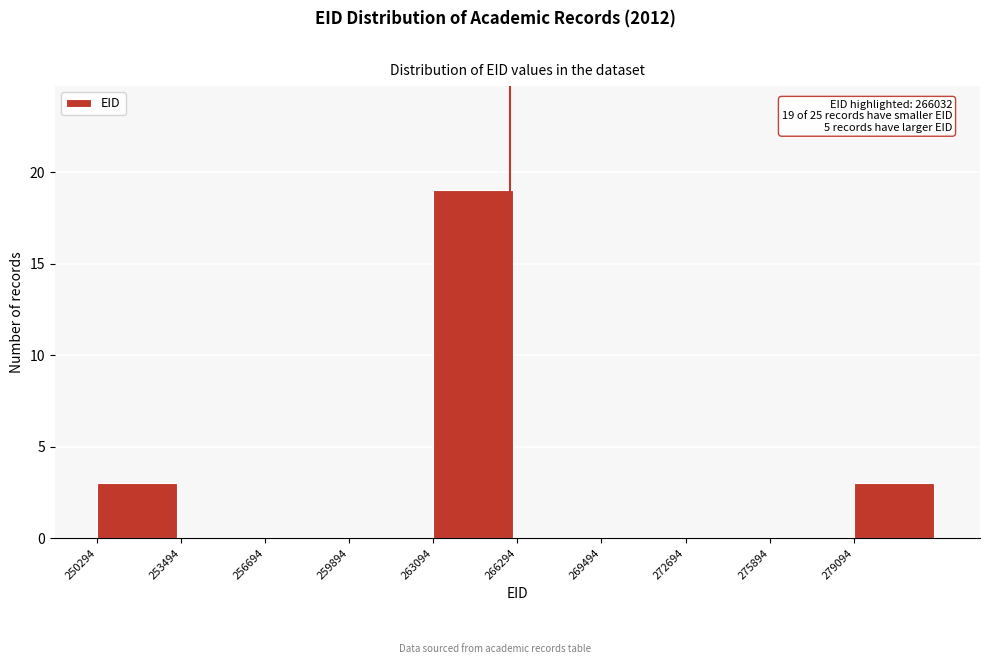

Which range on the x-axis has the tallest bar?

263000 to 266500